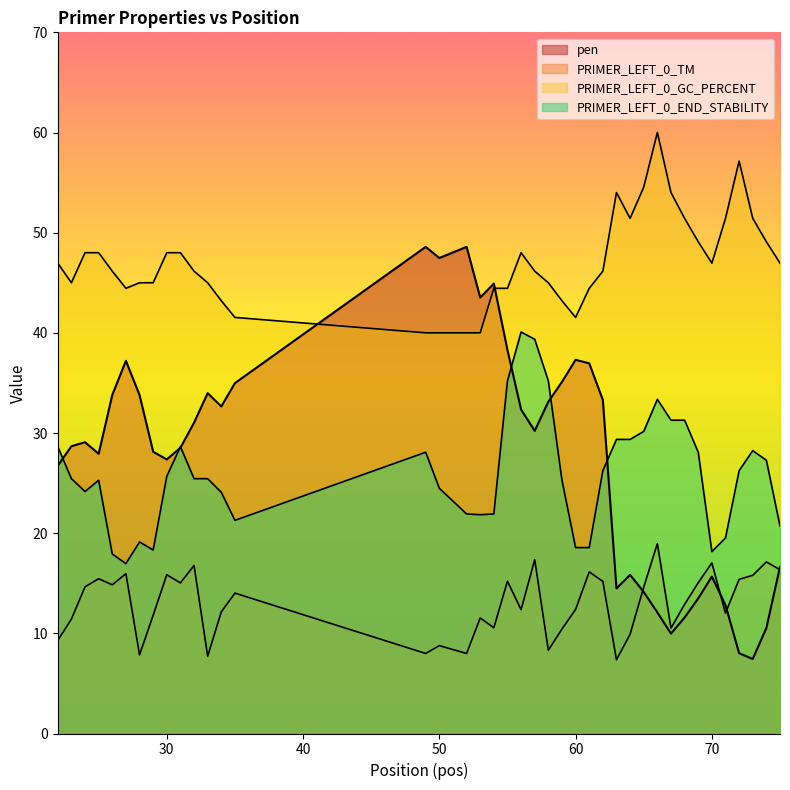

Reading left to right, what are all the values shown in this chart?

pen: 26.7	28.7	29.1	27.9	33.8	37.2	33.8	28.1	27.4	28.5	31.0	34.0	32.7	35.0	48.6	47.5	48.6	43.5	44.9	38.3	32.3	30.2	33.1	35.1	37.3	37.0	33.3	14.5	15.8	14.1	12.1	10.0	11.6	13.5	15.7	12.8	8.0	7.4	10.5	16.6
PRIMER_LEFT_0_TM: 9.3	11.4	14.6	15.5	14.8	16.0	7.8	11.8	15.8	15.0	16.8	7.7	12.1	14.0	8.0	8.8	8.0	11.5	10.6	15.2	12.4	17.3	8.3	10.4	12.4	16.1	15.2	7.4	9.9	14.6	19.0	10.5	12.9	15.1	17.0	12.0	15.4	15.8	17.1	16.4
PRIMER_LEFT_0_GC_PERCENT: 47.0	45.0	48.0	48.0	46.2	44.4	45.0	45.0	48.0	48.0	46.2	45.0	43.2	41.5	40.0	40.0	40.0	40.0	44.4	44.4	48.0	46.2	45.0	43.2	41.5	44.4	46.2	54.0	51.4	54.5	60.0	54.0	51.4	49.1	47.0	51.4	57.1	51.4	49.1	47.0
PRIMER_LEFT_0_END_STABILITY: 28.6	25.4	24.2	25.3	17.9	17.0	19.1	18.3	25.7	28.6	25.4	25.4	24.1	21.3	28.1	24.5	21.9	21.8	21.9	35.2	40.1	39.4	35.2	25.3	18.6	18.6	26.2	29.4	29.4	30.2	33.4	31.3	31.3	28.1	18.2	19.5	26.2	28.2	27.3	20.7